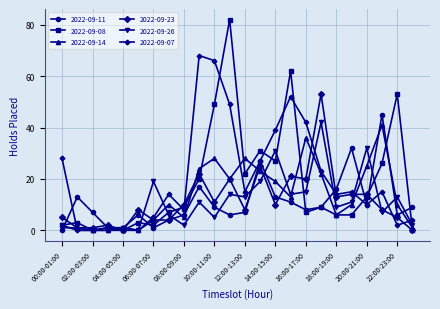

What is the difference between the second highest and second lowest values in the 2022-09-07 series?

66